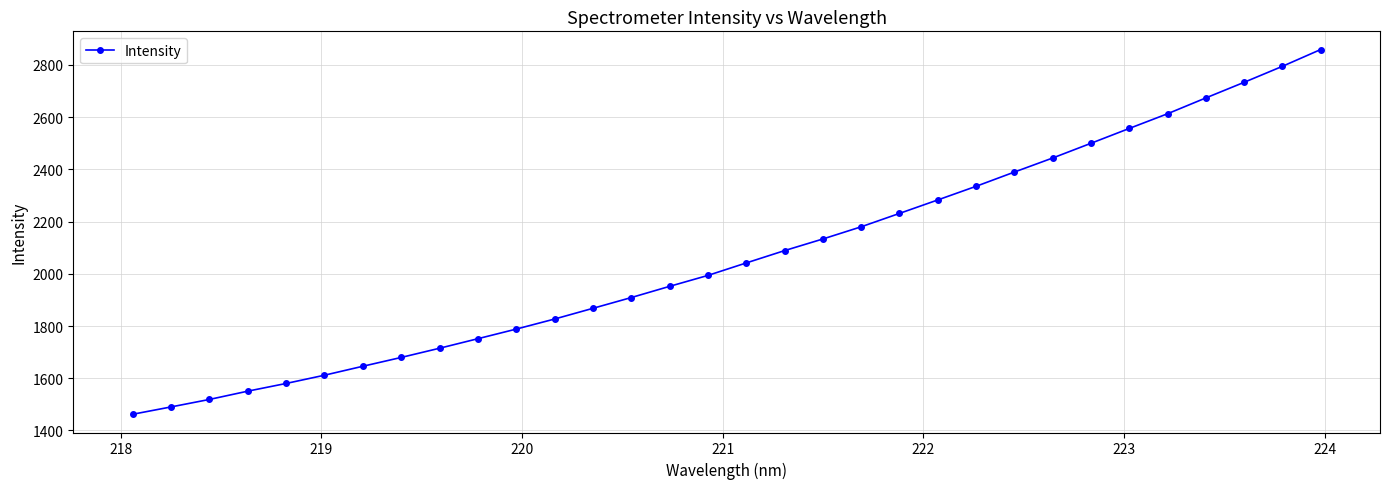

What is the average value?

2068.8